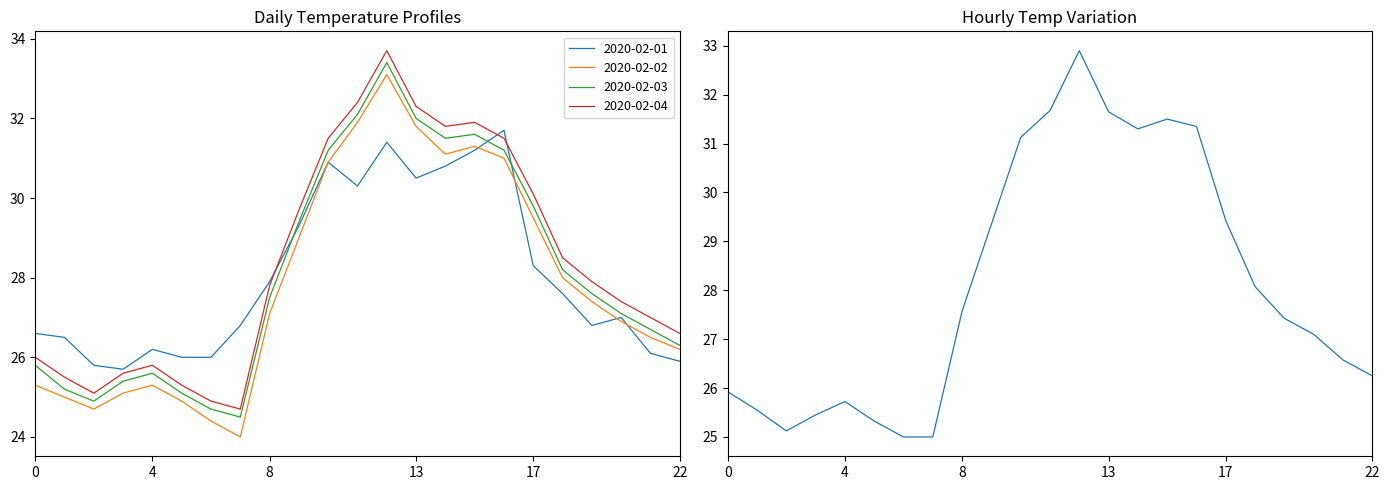

How many values are below 27?

10